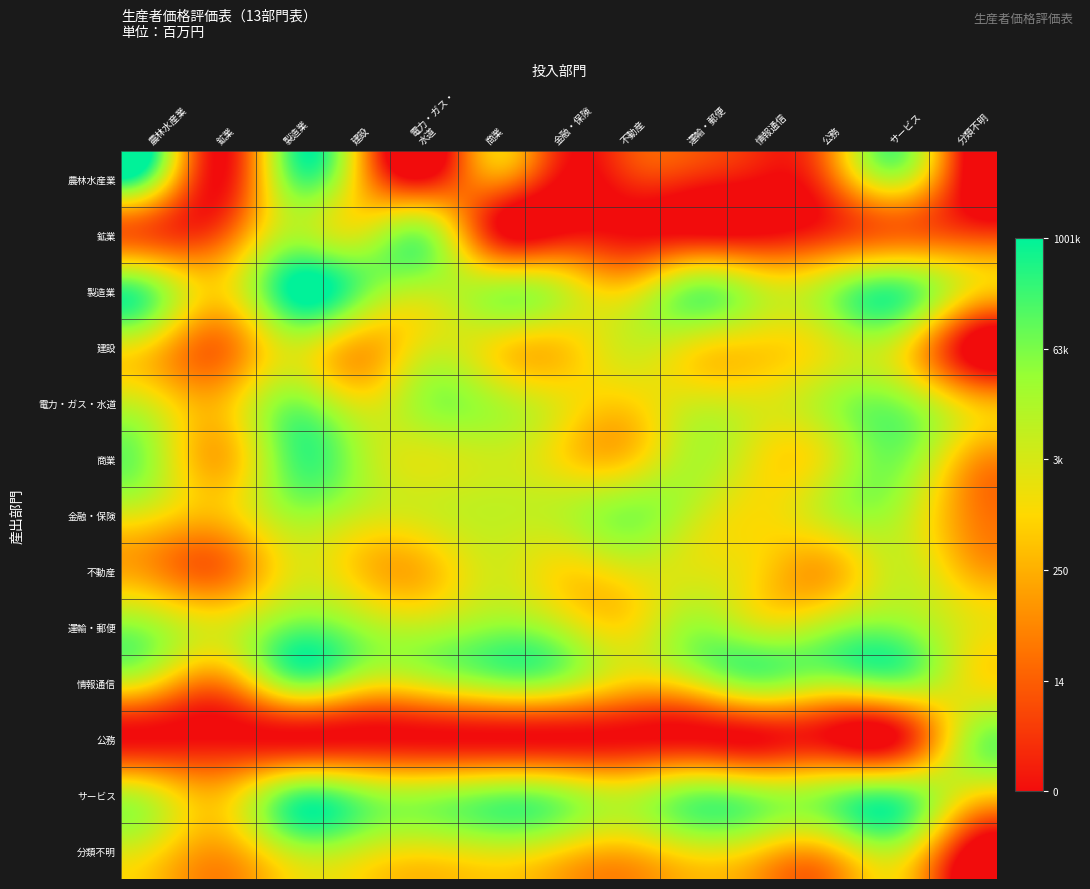

Count the number of data series in this chart.

13